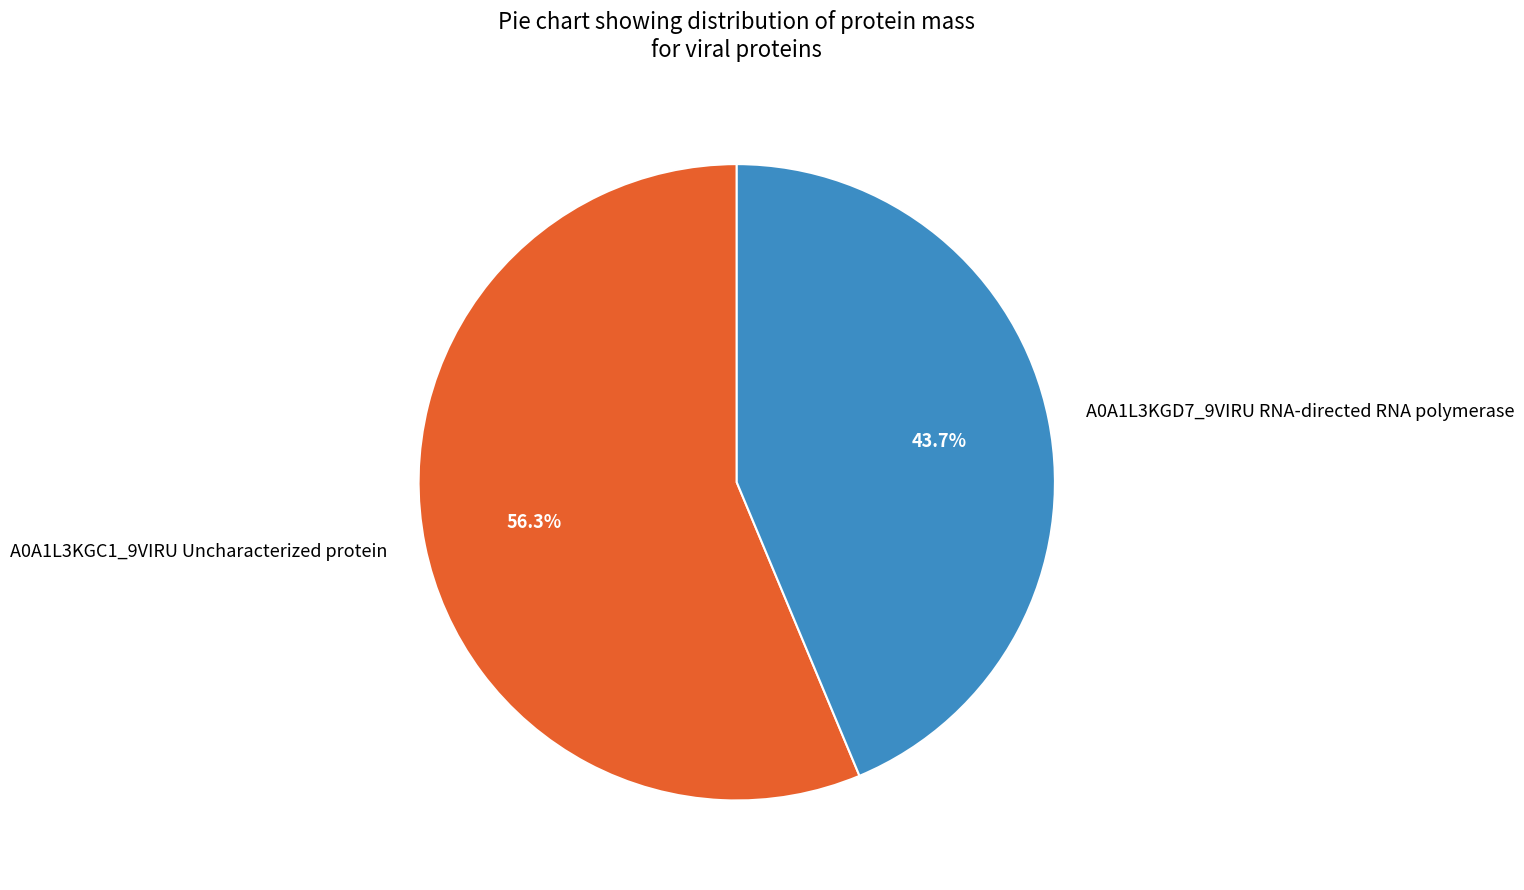

Which slice is the smallest?

A0A1L3KGD7_9VIRU RNA-directed RNA polymerase